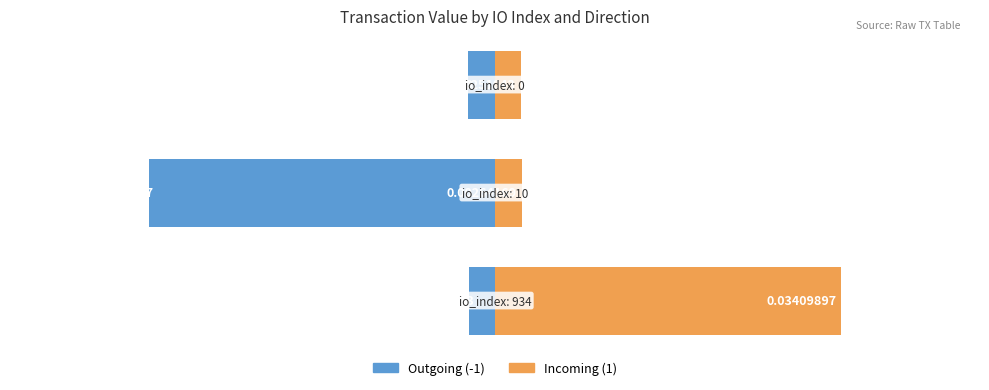

Which series has the largest range (max minus min)?

Outgoing (-1)